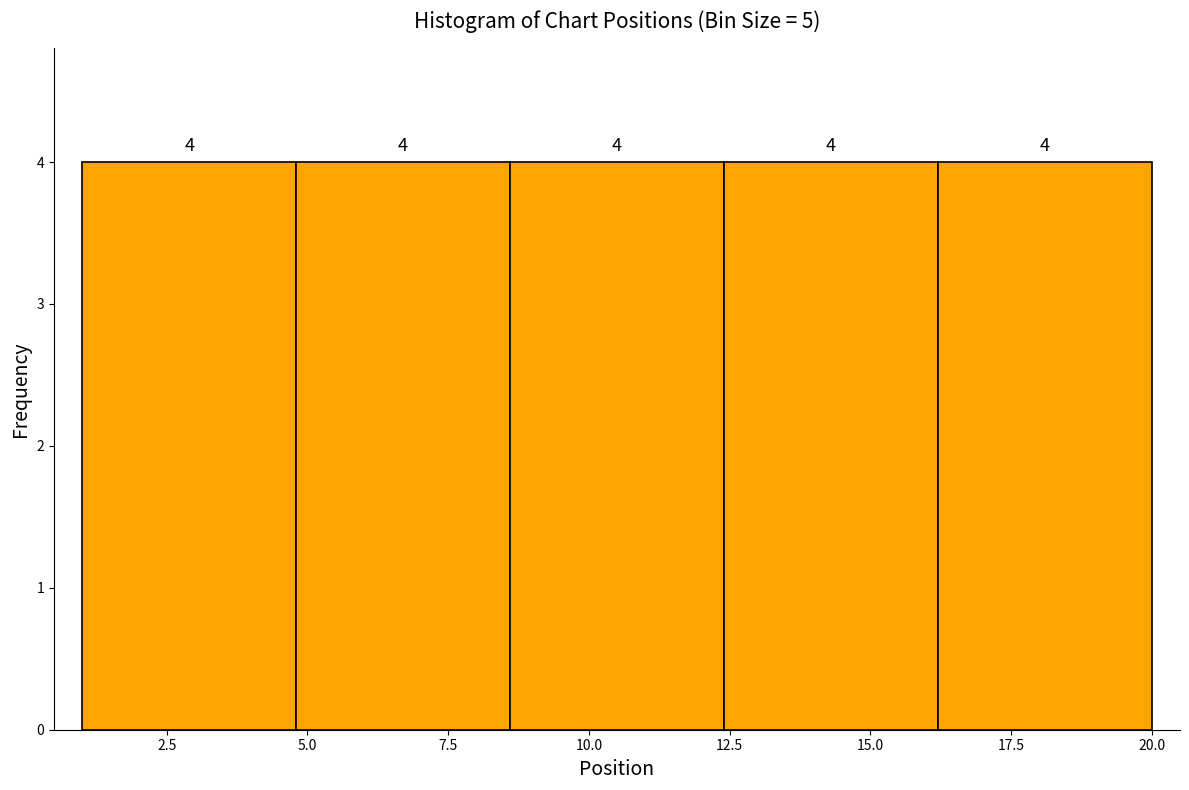

How tall is the bar that spans 4.8 to 8.6 on the x-axis? The bar edges are not printed on the chart, so give them approximately, as read against the axis.

4